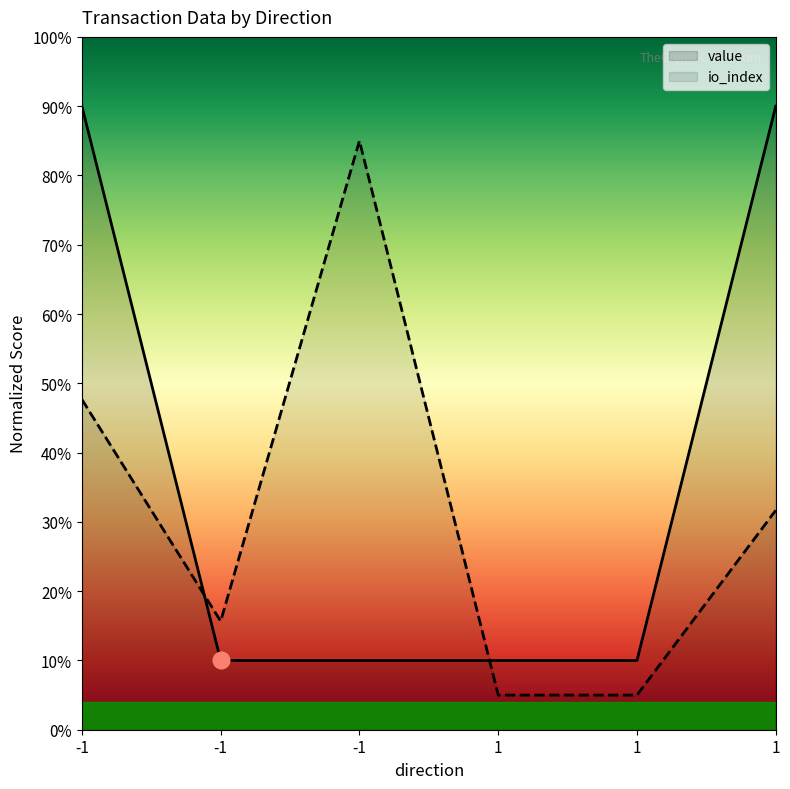

The value of value at -1 is 0.1. True or false?

True